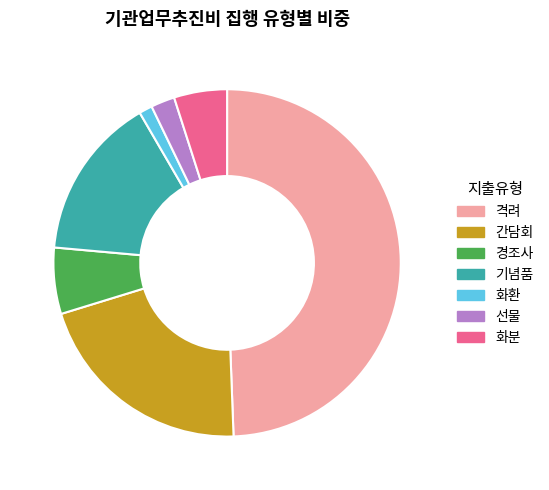

Approximately how many times larger is the value at 경조사 compared to 화환?

5.0